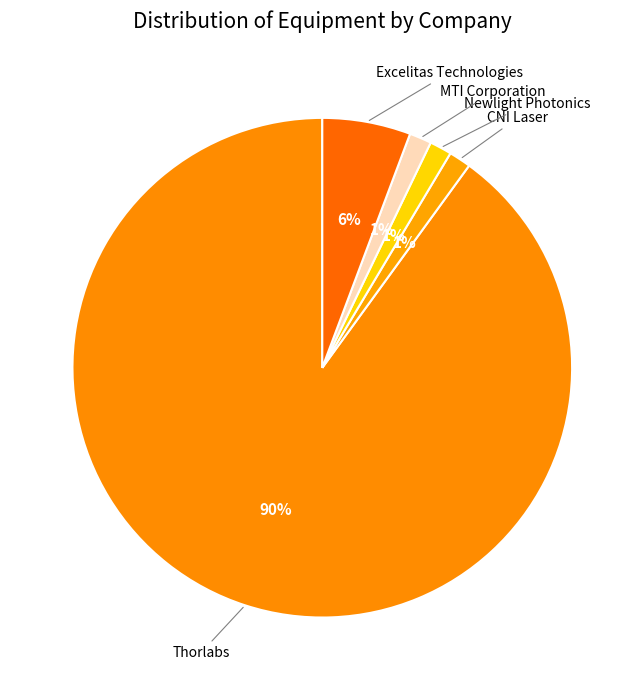

Which slice is the largest?

Thorlabs